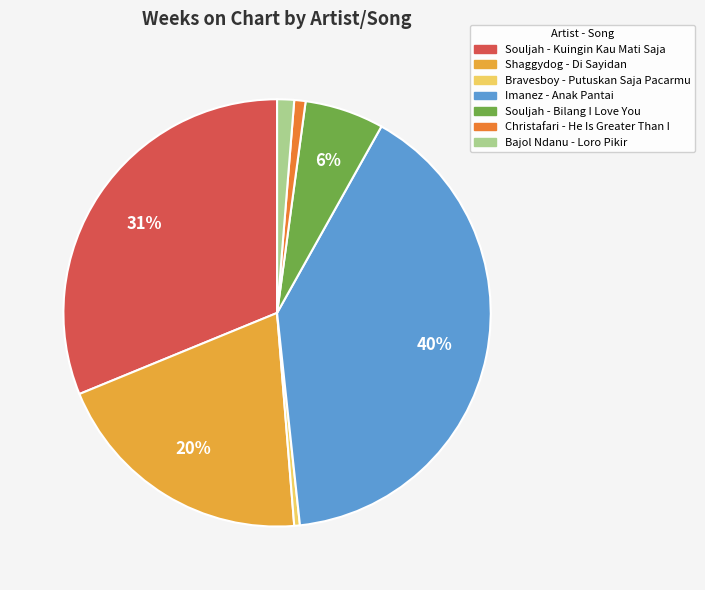

How many slices are in this pie chart?

7